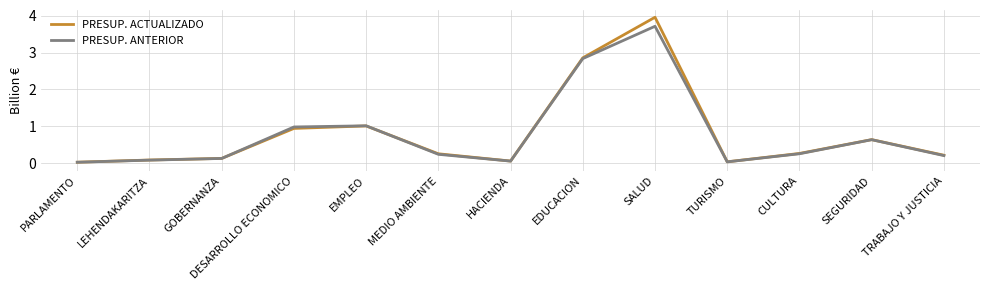

What position from the right is GOBERNANZA?

11